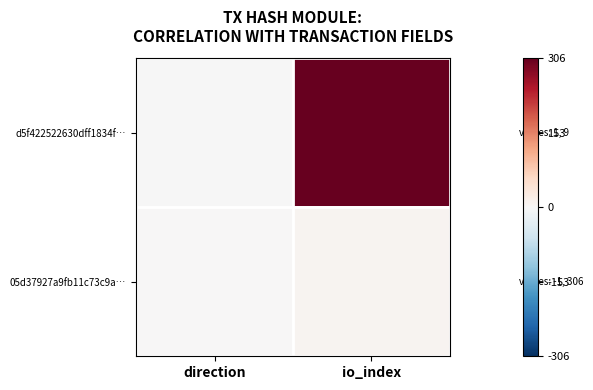

Which series has the largest total across all categories?

d5f422522630dff1834f…